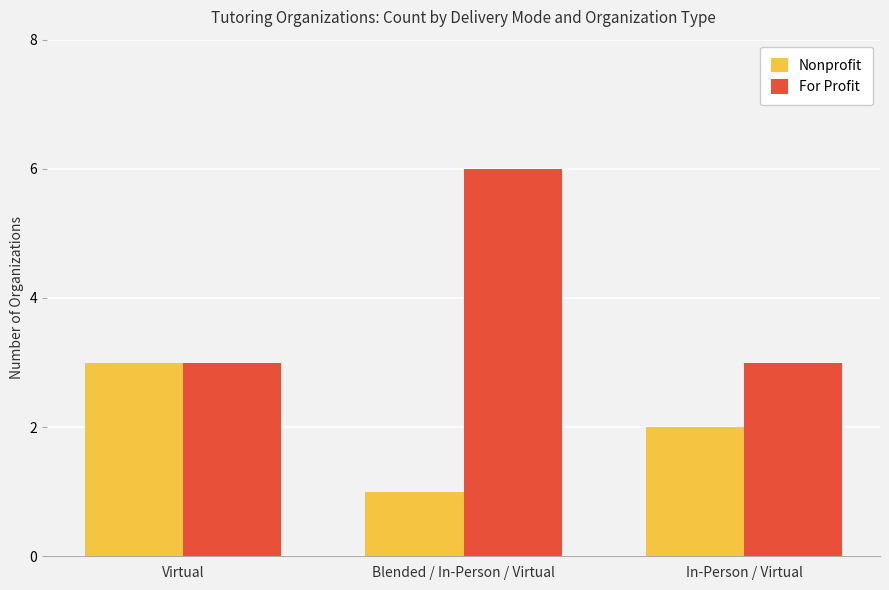

Between Virtual and Blended / In-Person / Virtual, which series saw the biggest shift?

For Profit